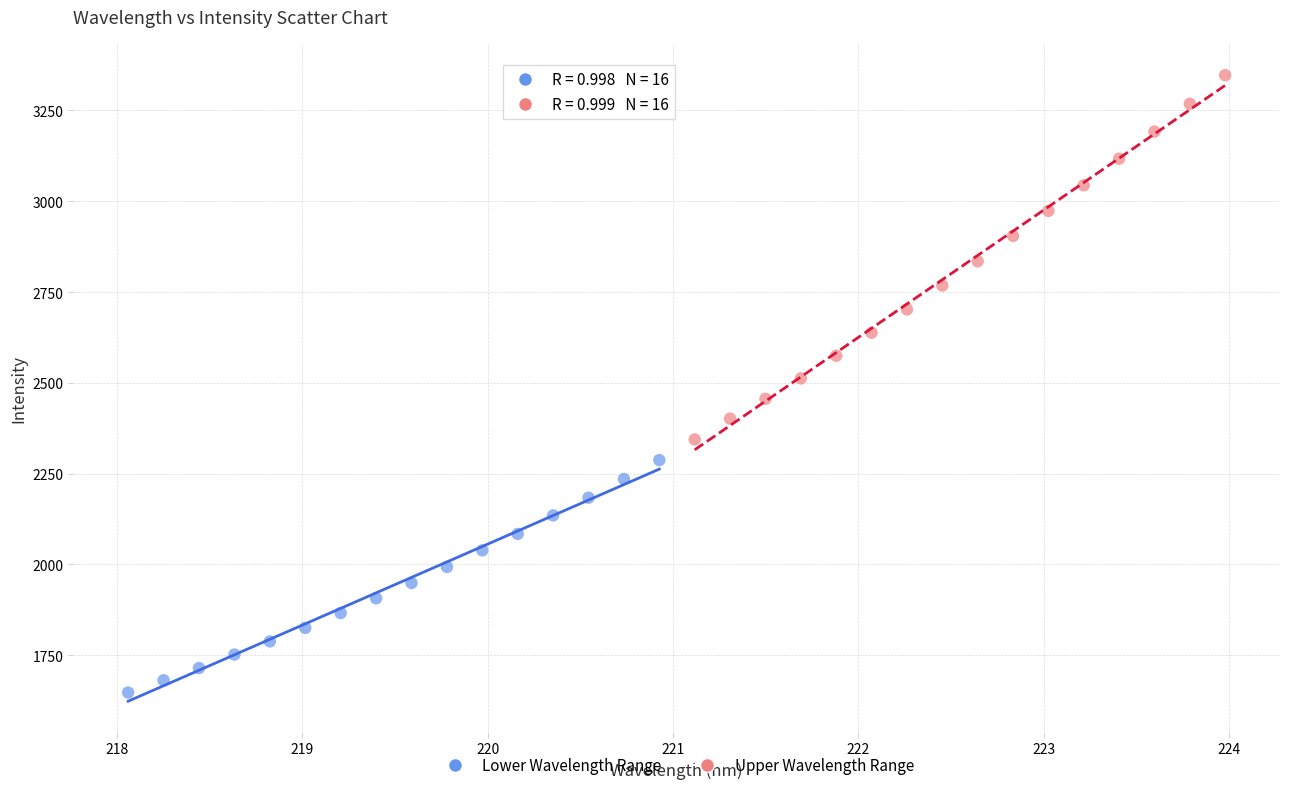

Which series has the widest spread of Y values?

Upper Wavelength Range